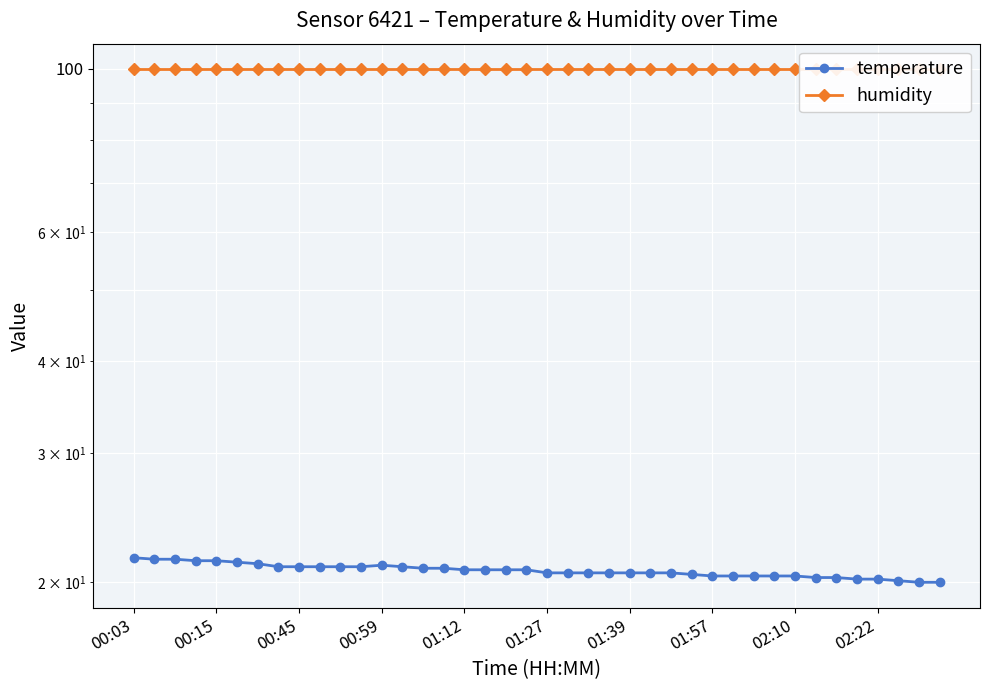

True or false: humidity and temperature intersect in this chart.

False